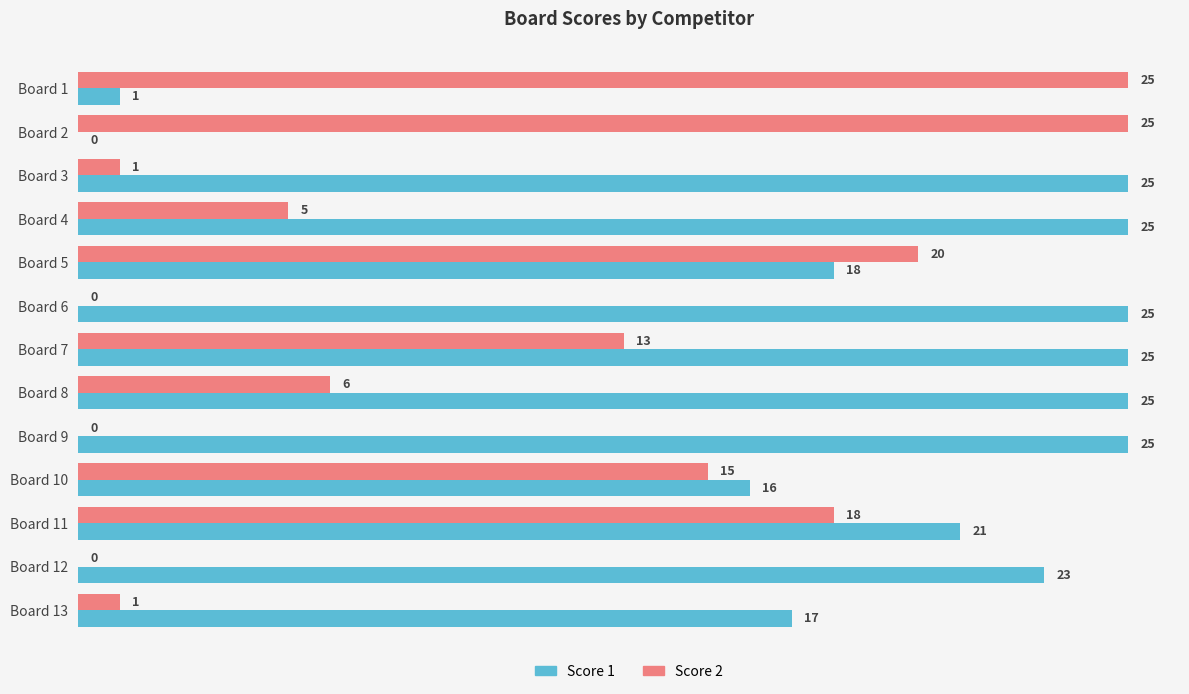

Count the number of data series in this chart.

2